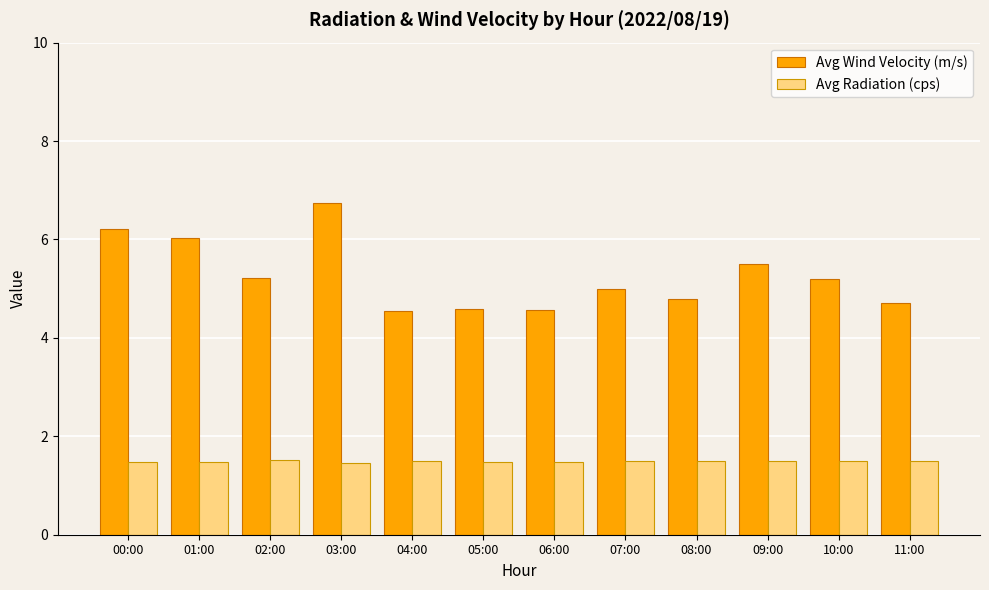

What is the sum of the Avg Wind Velocity (m/s) values at 11:00 and 09:00?

10.2